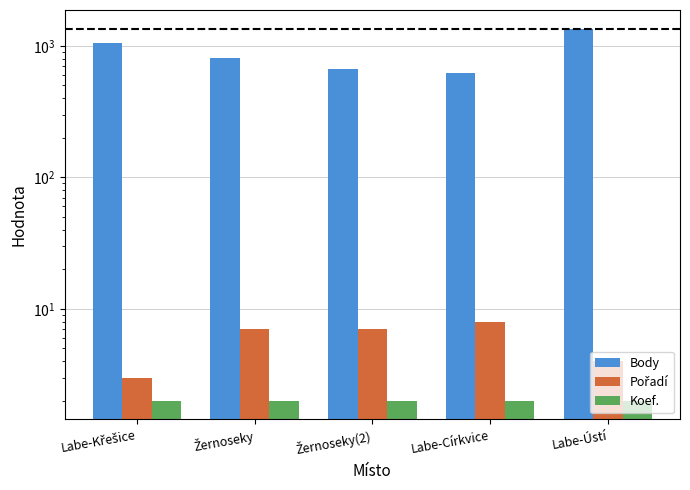

What are all the series names shown in the legend?

Body, Pořadí, Koef.